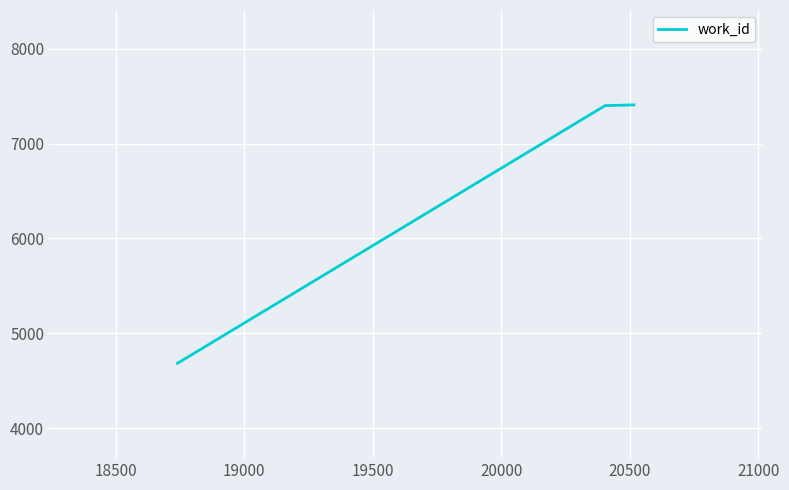

Count the number of categories in the chart.

3